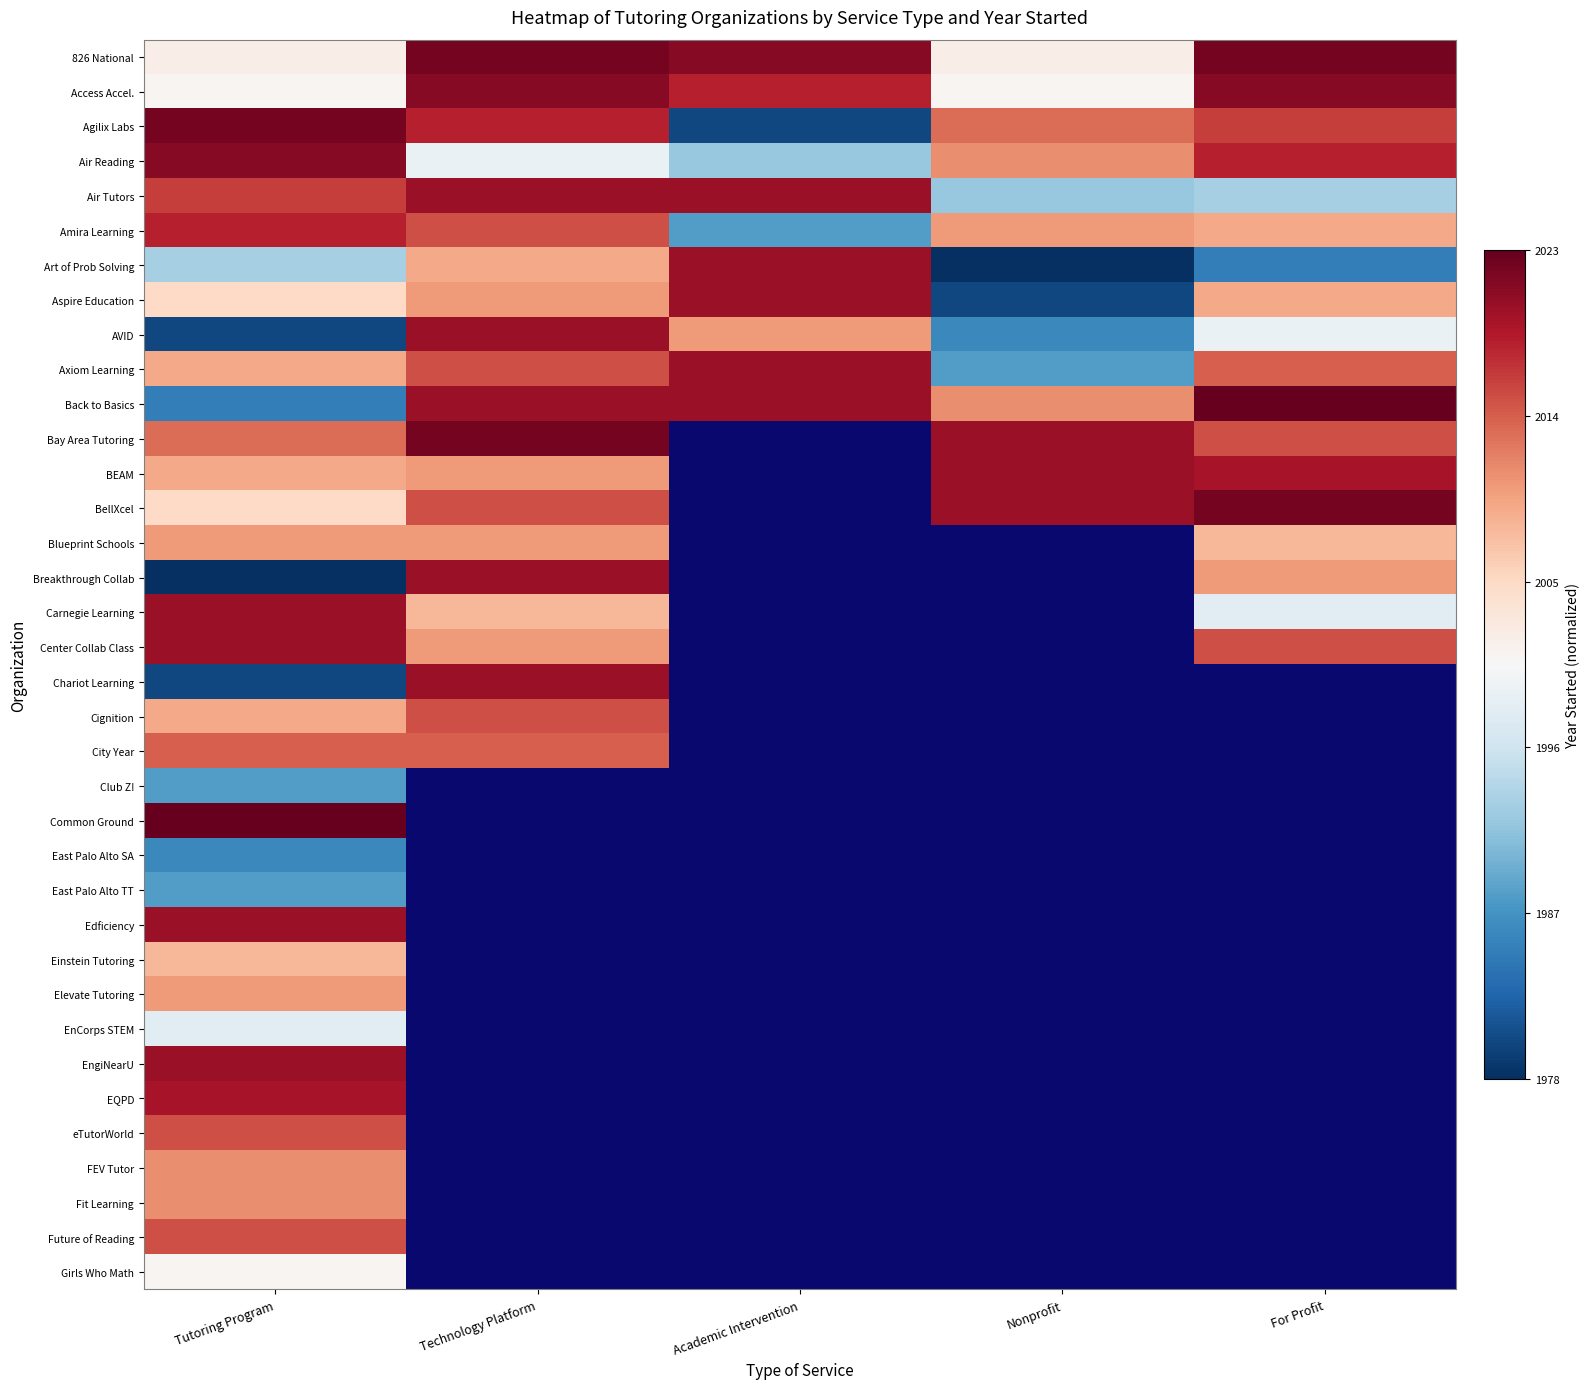

Rank the categories by Common Ground value from lowest to highest.

Tutoring Program, Technology Platform, Academic Intervention, Nonprofit, For Profit